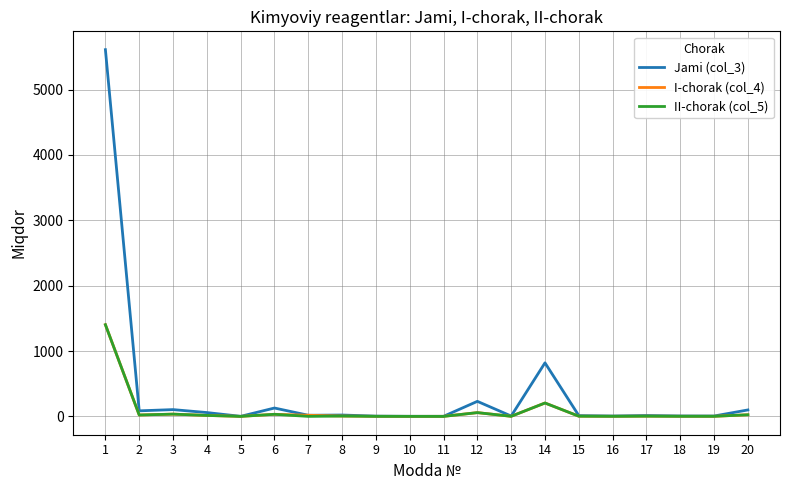

At how many categories does at least one series exceed 1664?

1